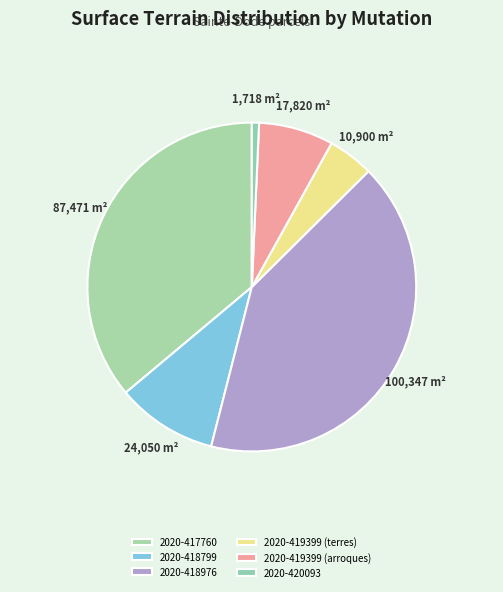

The 2020-419399 (arroques) slice represents 1% of the pie. True or false?

False